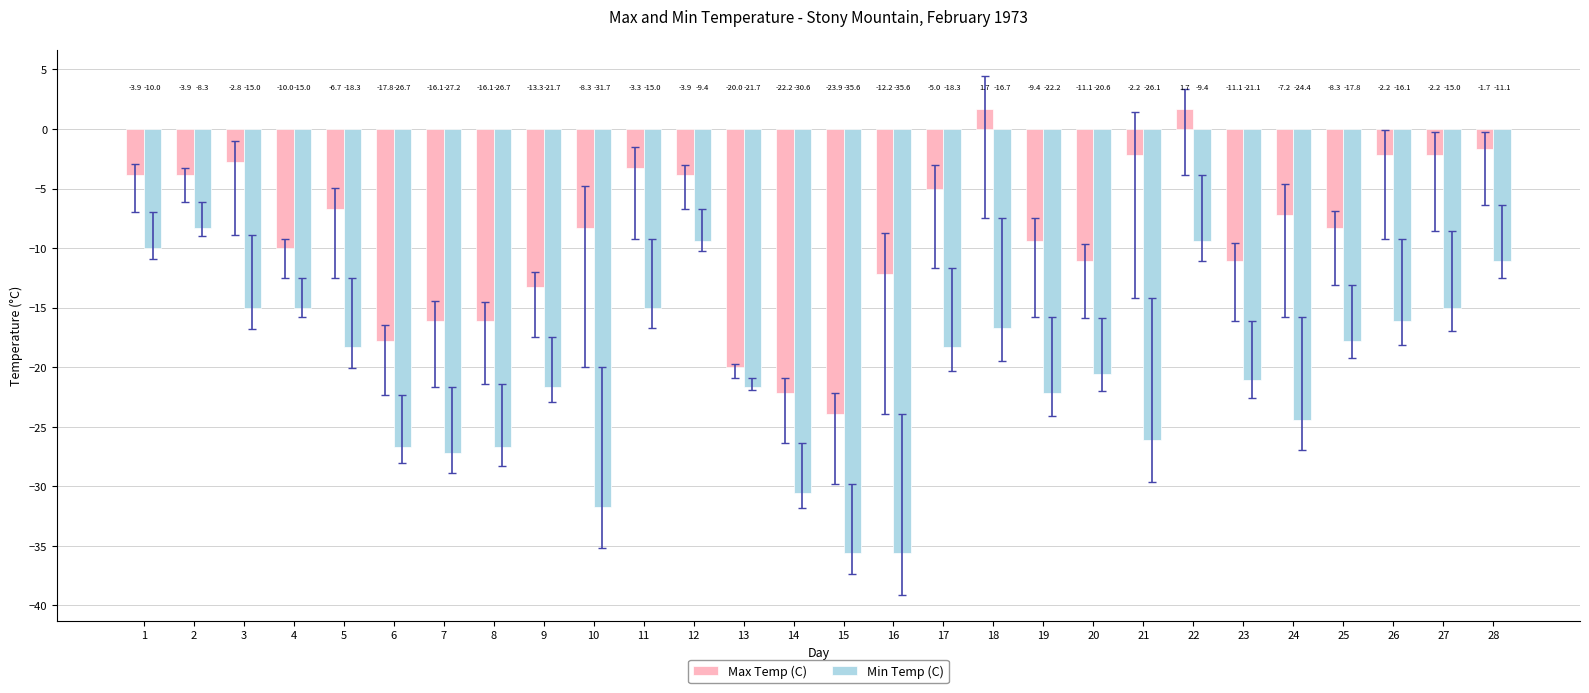

Rank the series by their average value, from highest to lowest.

Max Temp (C), Min Temp (C)